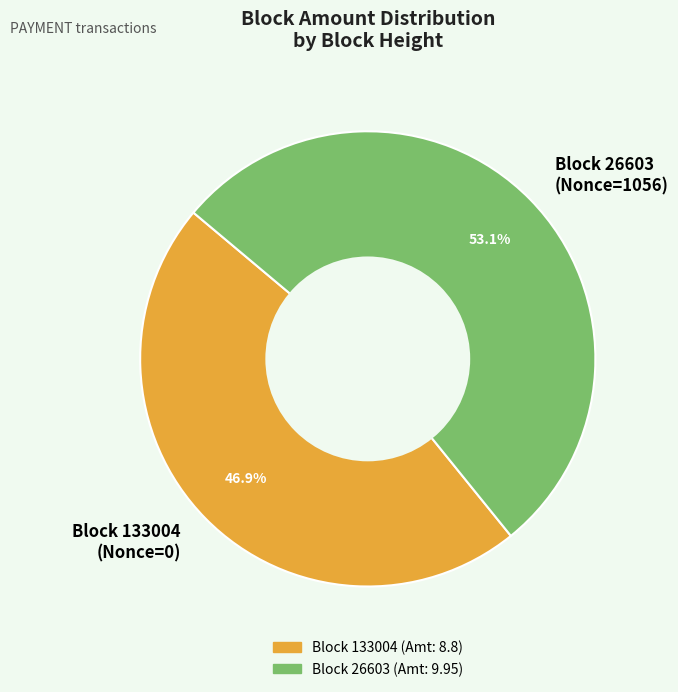

Count the number of slices in the pie.

2